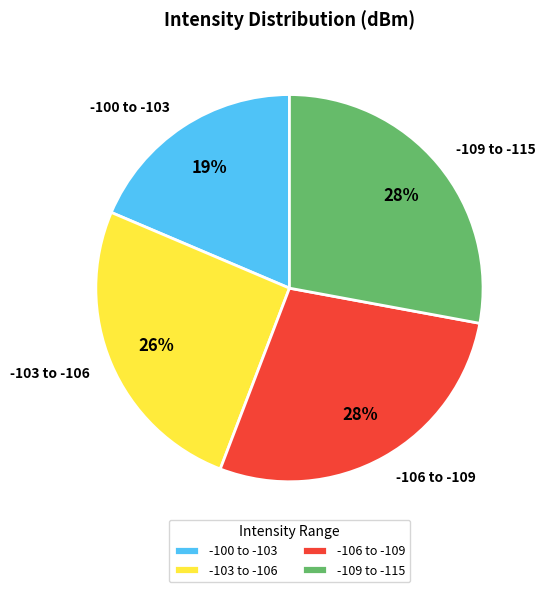

Count the number of slices in the pie.

4